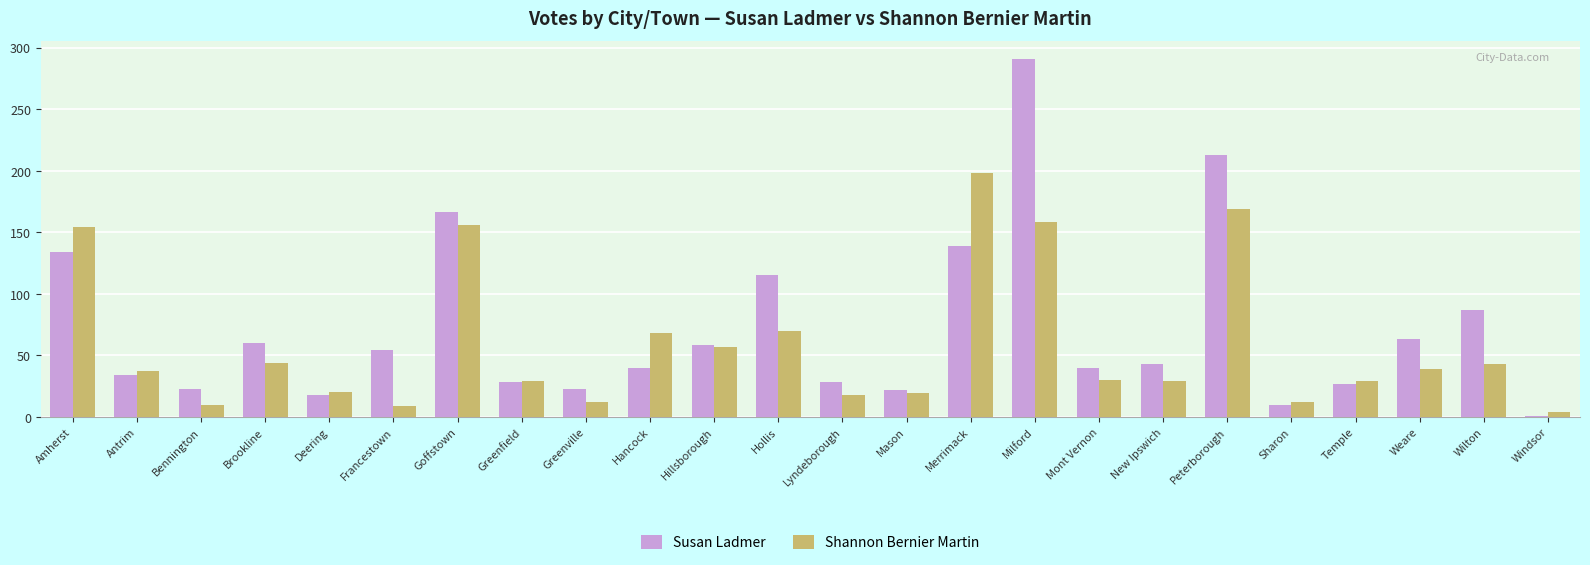

At which label does Shannon Bernier Martin first exceed 37?

Amherst